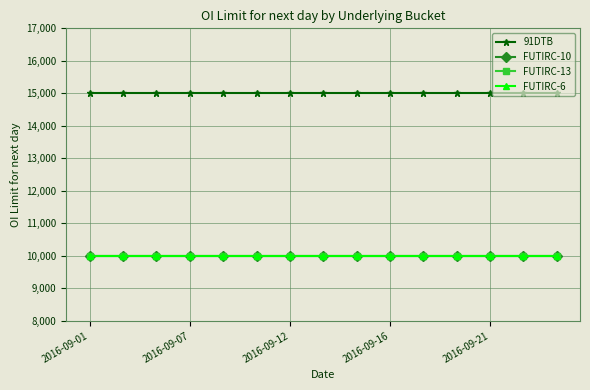

What is the label of the 7th point from the right?

8